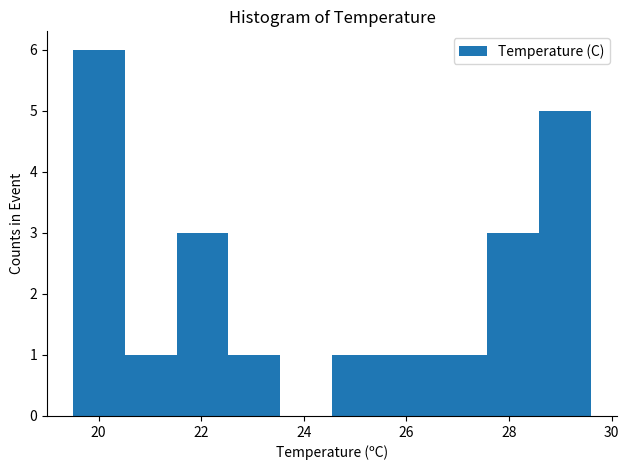

Which range on the x-axis has the tallest bar?

19.6 to 20.6